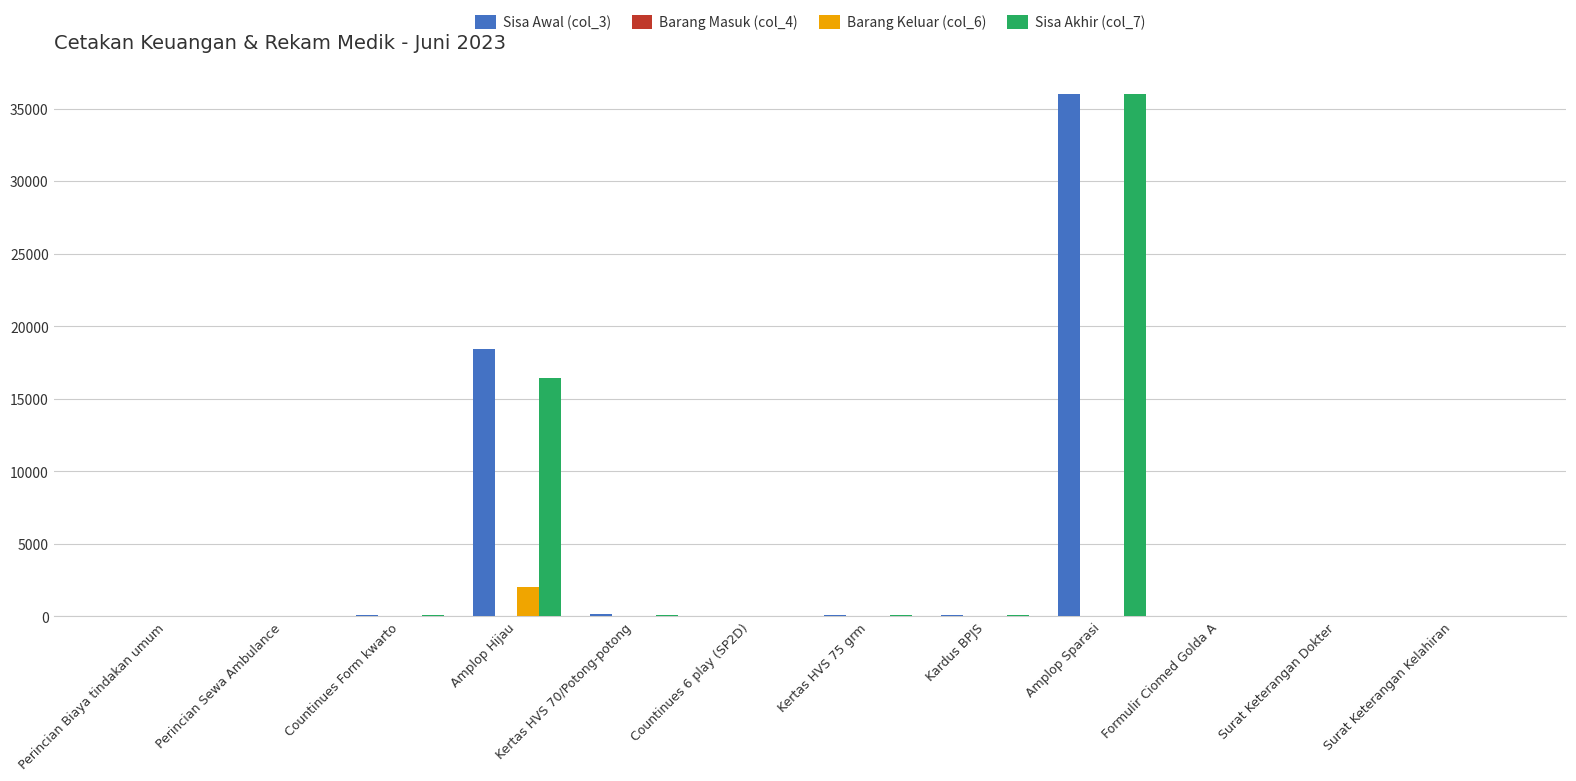

The Barang Keluar (col_6) series shows -1301 at Kardus BPJS. True or false?

False